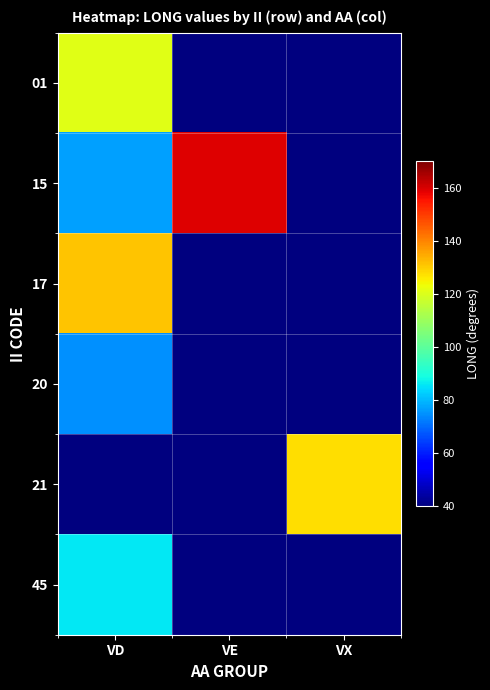

What is the total value across all series at VX?

127.5